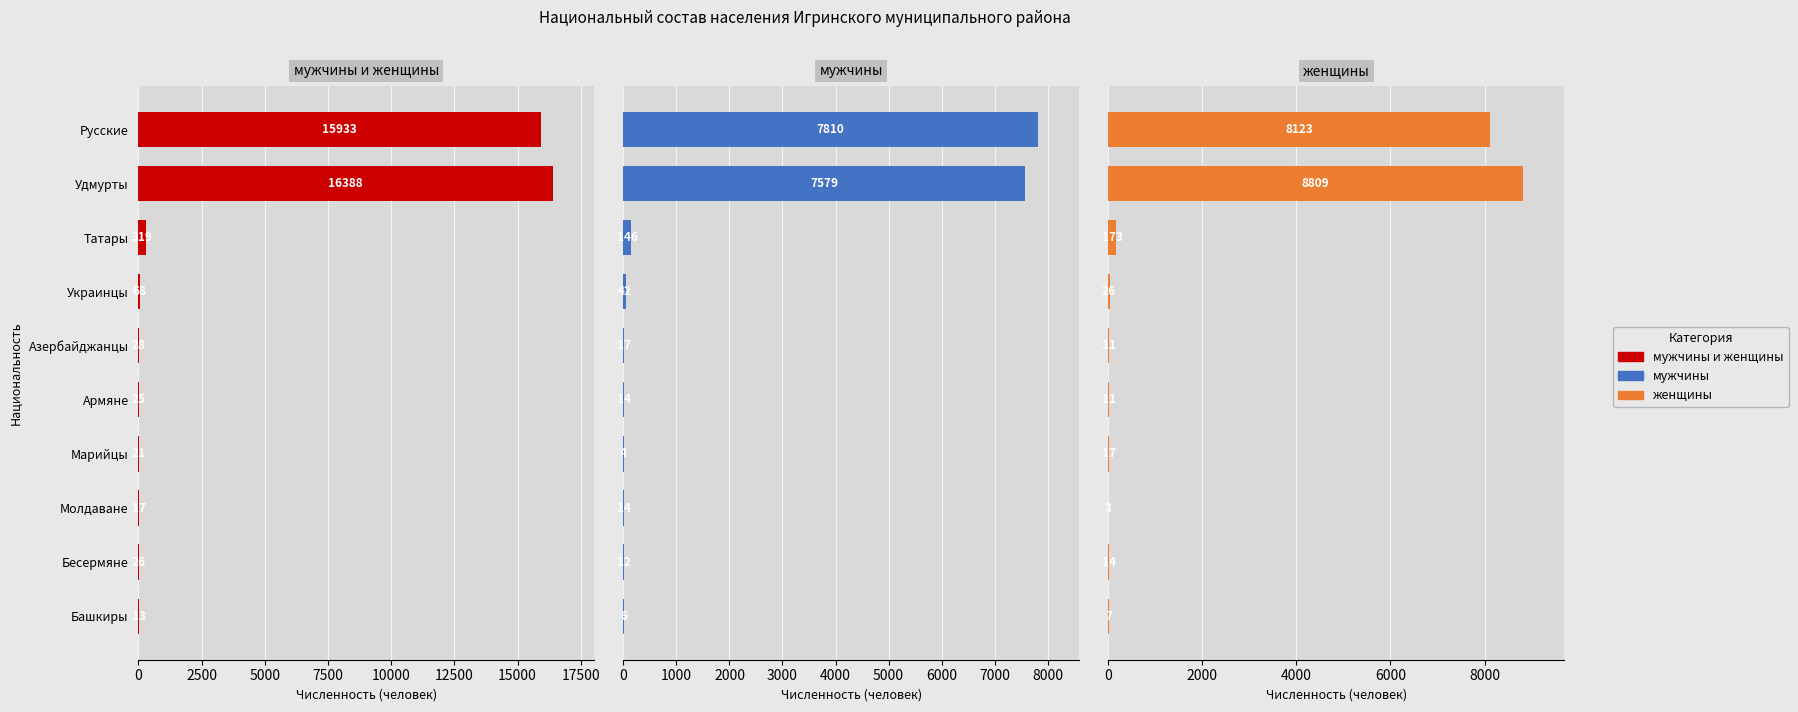

Read the мужчины value at Башкиры.

6